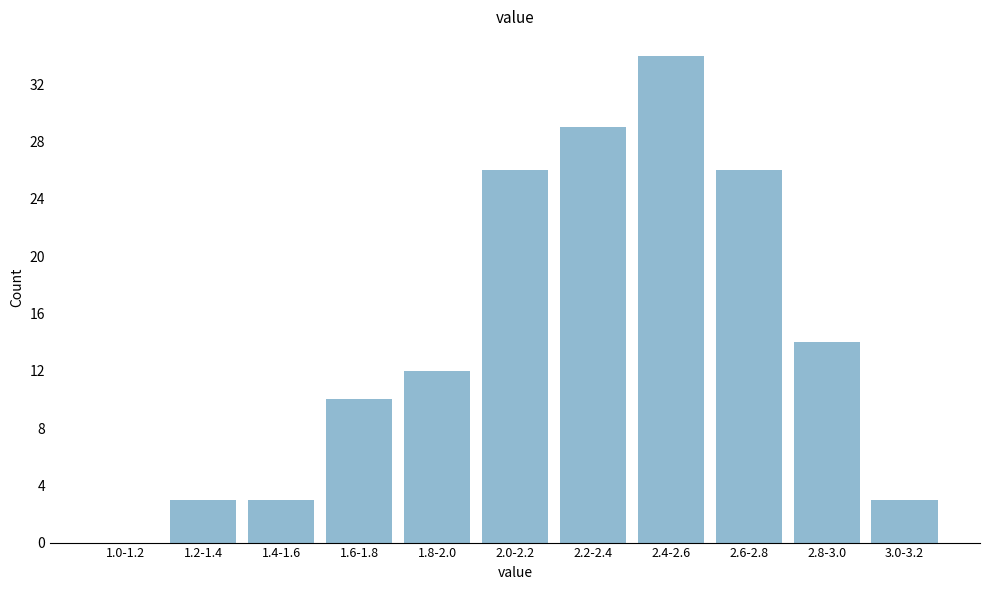

Reading right to left, extract all data points from this chart.

3.0-3.2=3	2.8-3.0=14	2.6-2.8=26	2.4-2.6=34	2.2-2.4=29	2.0-2.2=26	1.8-2.0=12	1.6-1.8=10	1.4-1.6=3	1.2-1.4=3	1.0-1.2=0